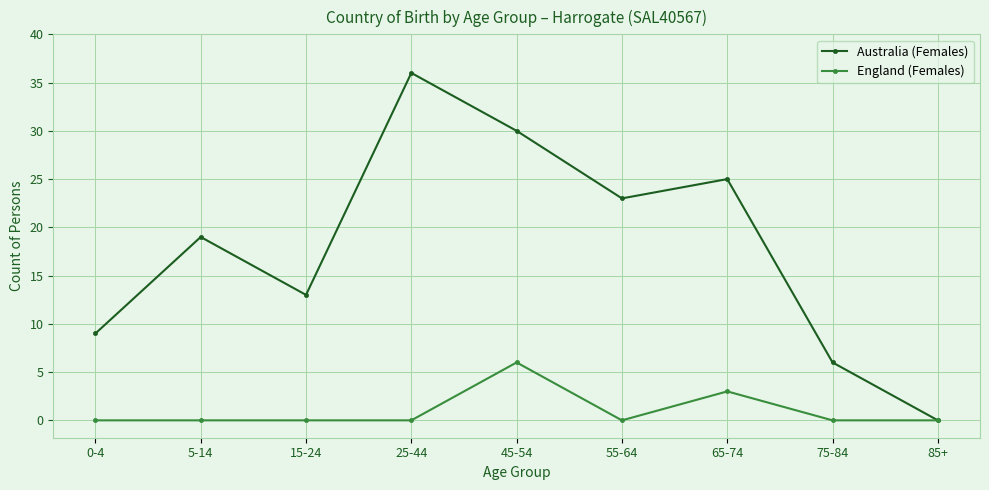

At how many categories does at least one series exceed 5?

8